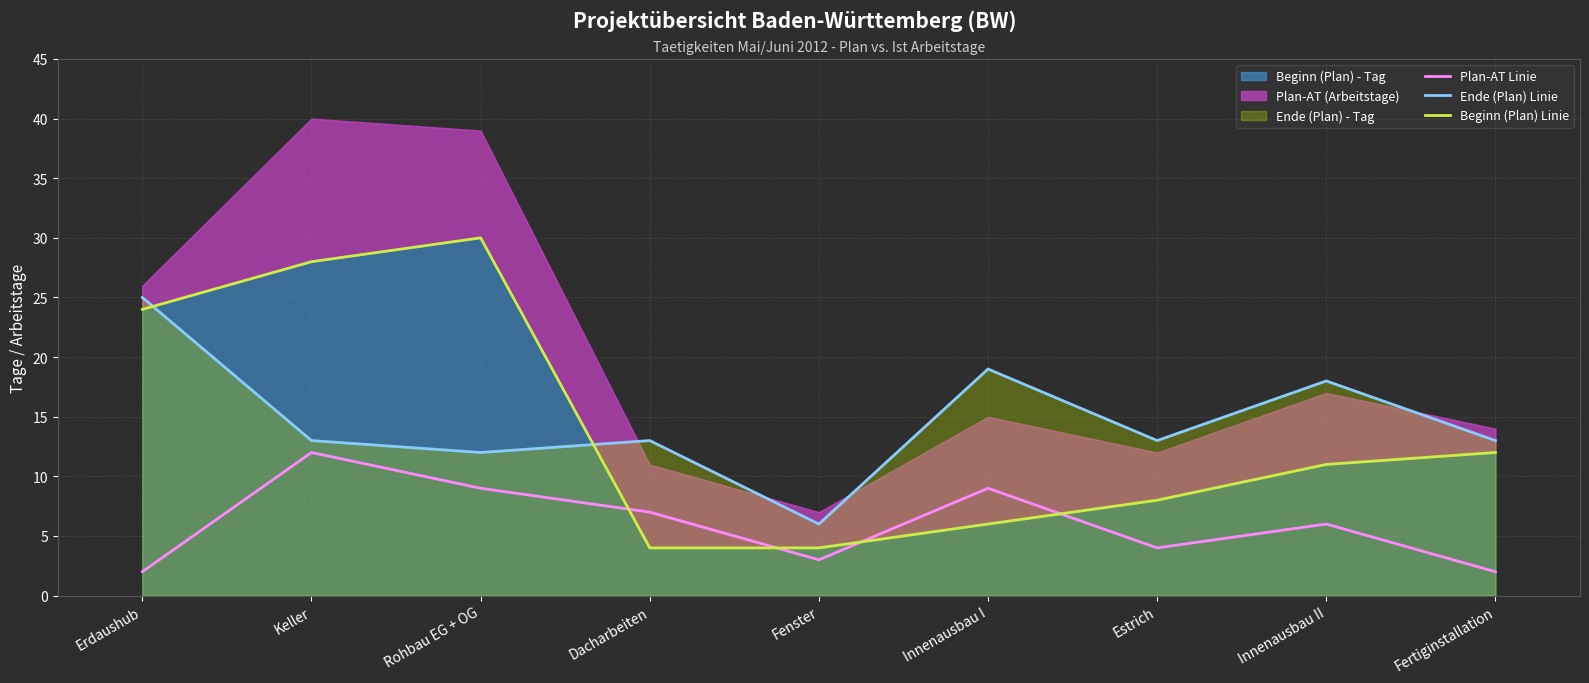

True or false: Plan-AT Linie has more than 0 points higher than both neighbors.

True